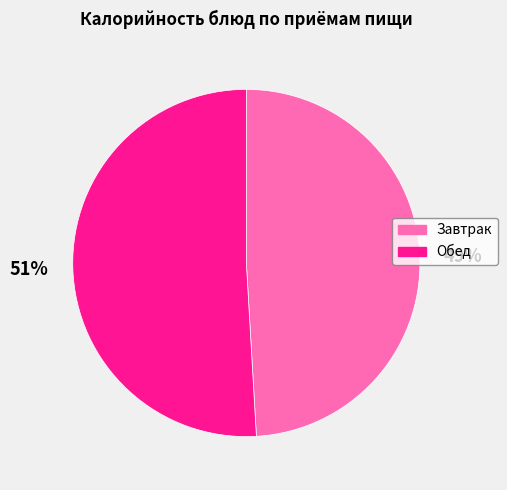

Which category has the smallest portion of the pie?

Завтрак